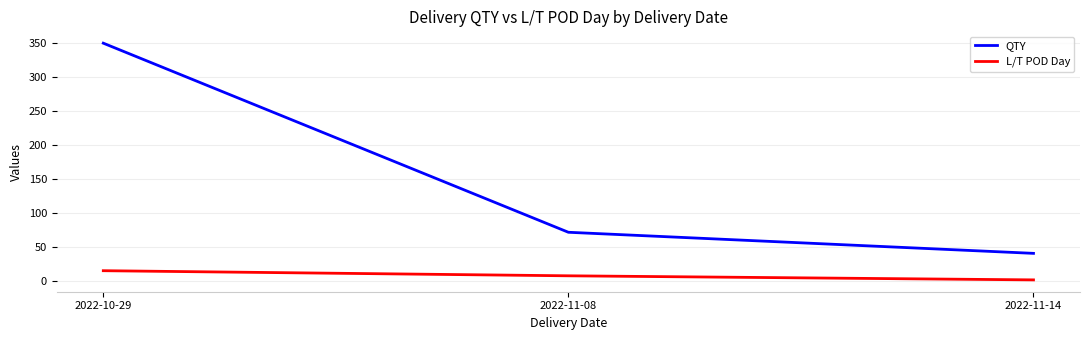

At which label is L/T POD Day closest to 8?

2022-11-08